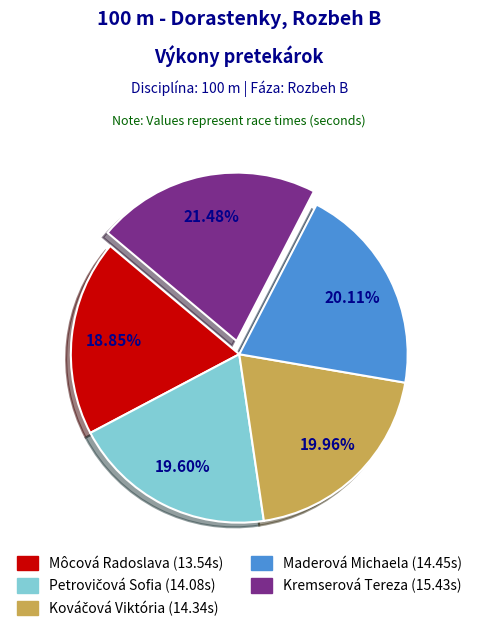

Count the number of slices in the pie.

5